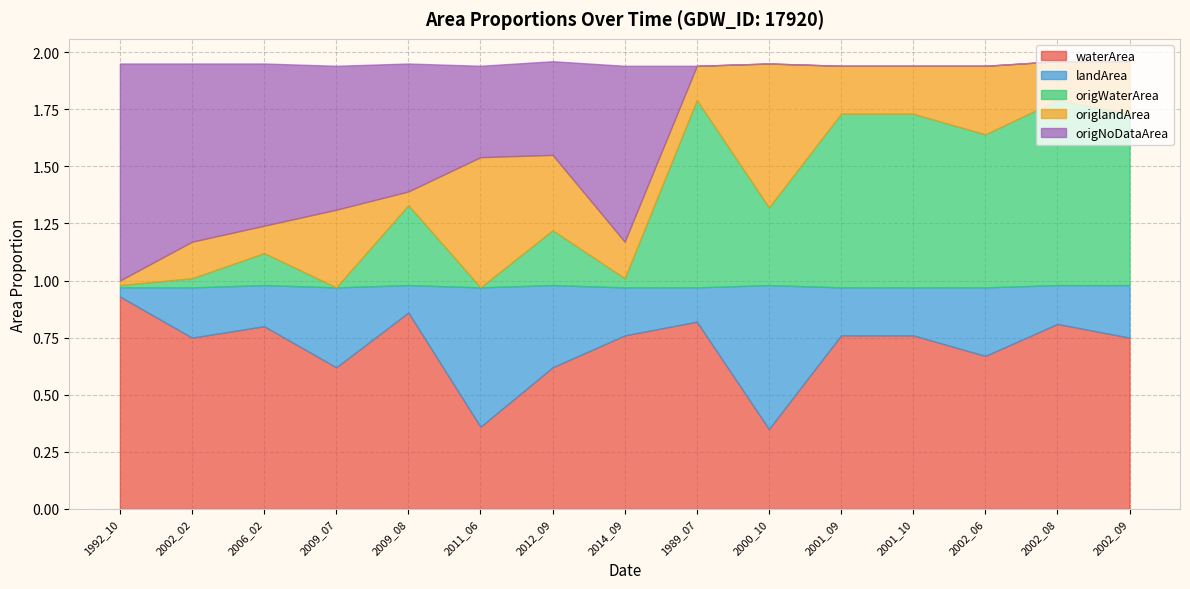

Reading left to right, what are all the values shown in this chart?

waterArea: 1992_10=0.9	2002_02=0.8	2006_02=0.8	2009_07=0.6	2009_08=0.9	2011_06=0.4	2012_09=0.6	2014_09=0.8	1989_07=0.8	2000_10=0.3	2001_09=0.8	2001_10=0.8	2002_06=0.7	2002_08=0.8	2002_09=0.8
landArea: 1992_10=0.0	2002_02=0.2	2006_02=0.2	2009_07=0.3	2009_08=0.1	2011_06=0.6	2012_09=0.4	2014_09=0.2	1989_07=0.1	2000_10=0.6	2001_09=0.2	2001_10=0.2	2002_06=0.3	2002_08=0.2	2002_09=0.2
origWaterArea: 1992_10=0.0	2002_02=0.0	2006_02=0.1	2009_07=0.0	2009_08=0.3	2011_06=0.0	2012_09=0.2	2014_09=0.0	1989_07=0.8	2000_10=0.3	2001_09=0.8	2001_10=0.8	2002_06=0.7	2002_08=0.8	2002_09=0.8
origlandArea: 1992_10=0.0	2002_02=0.2	2006_02=0.1	2009_07=0.3	2009_08=0.1	2011_06=0.6	2012_09=0.3	2014_09=0.2	1989_07=0.1	2000_10=0.6	2001_09=0.2	2001_10=0.2	2002_06=0.3	2002_08=0.2	2002_09=0.2
origNoDataArea: 1992_10=0.9	2002_02=0.8	2006_02=0.7	2009_07=0.6	2009_08=0.6	2011_06=0.4	2012_09=0.4	2014_09=0.8	1989_07=0.0	2000_10=0.0	2001_09=0.0	2001_10=0.0	2002_06=0.0	2002_08=0.0	2002_09=0.0